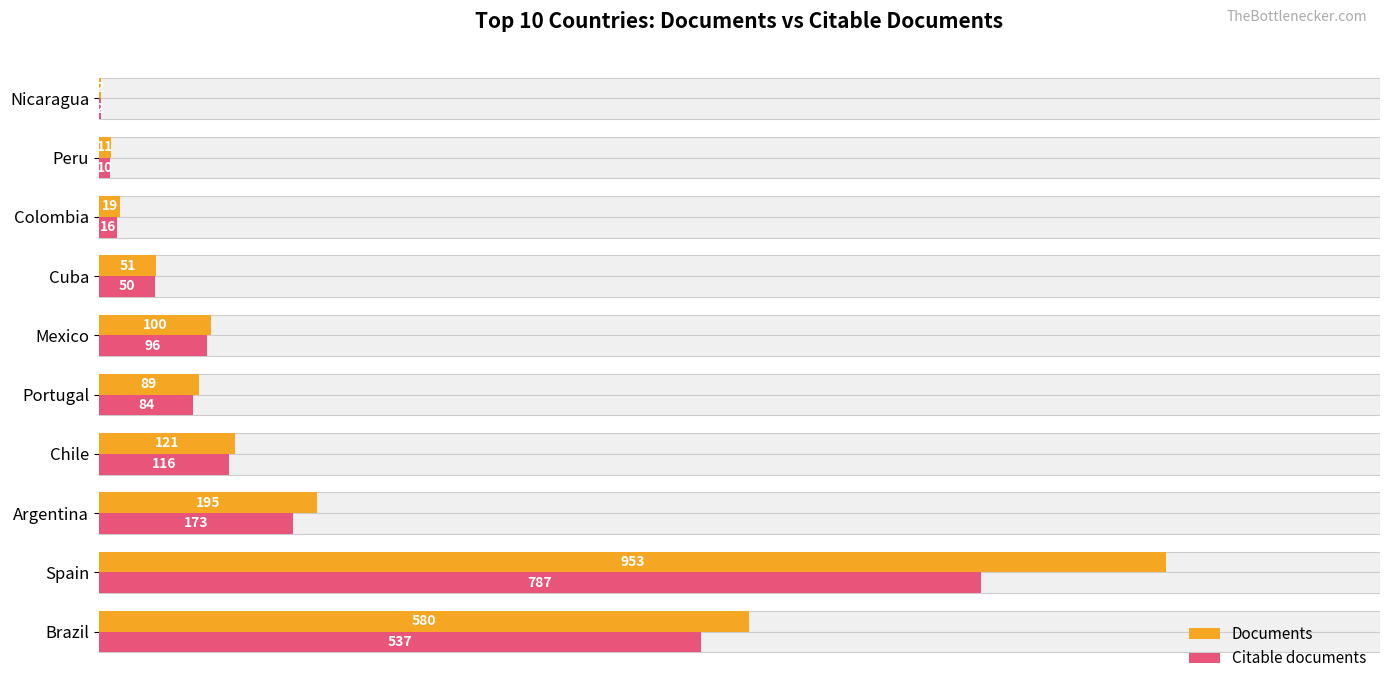

How many values in the Citable documents series are below 96?

5